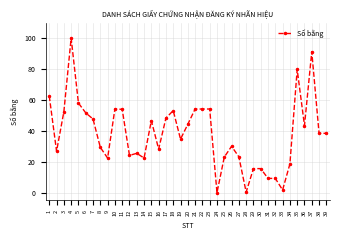

What is the difference between the maximum and second lowest values?

99.6